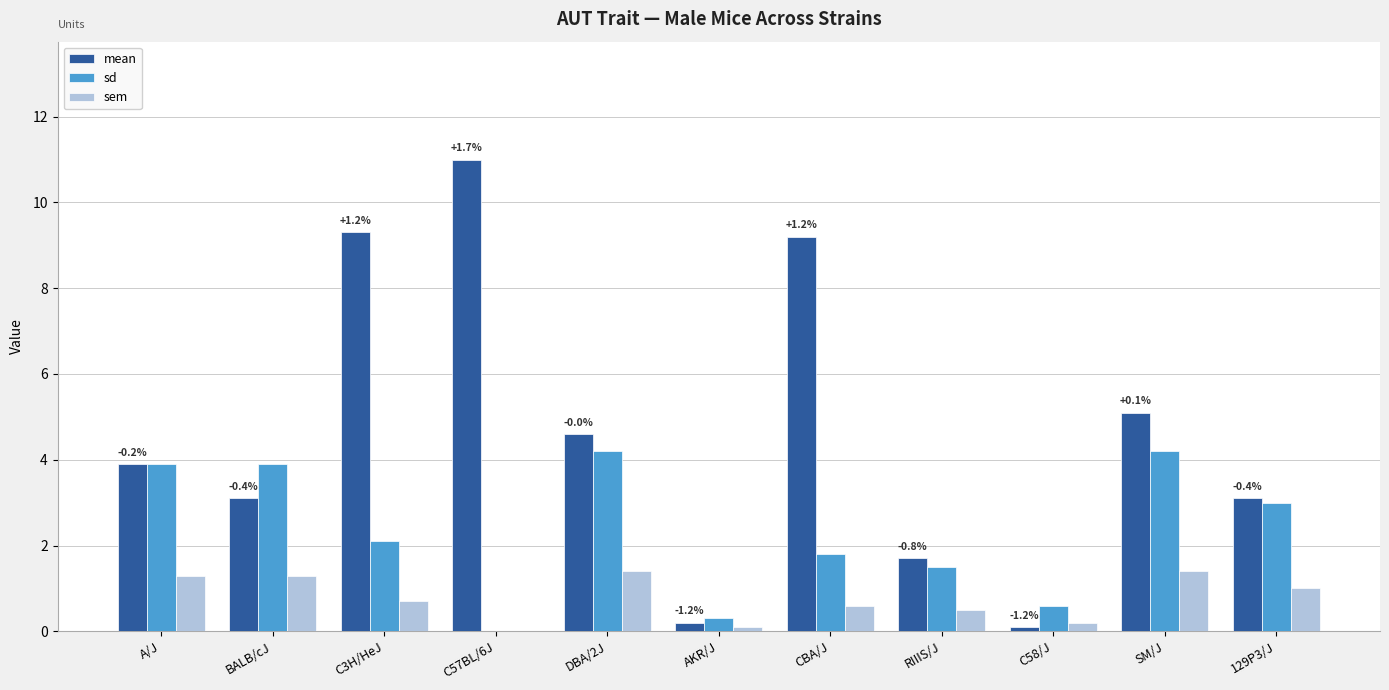

What is the spread (max minus min) of values at RIIIS/J?

1.2